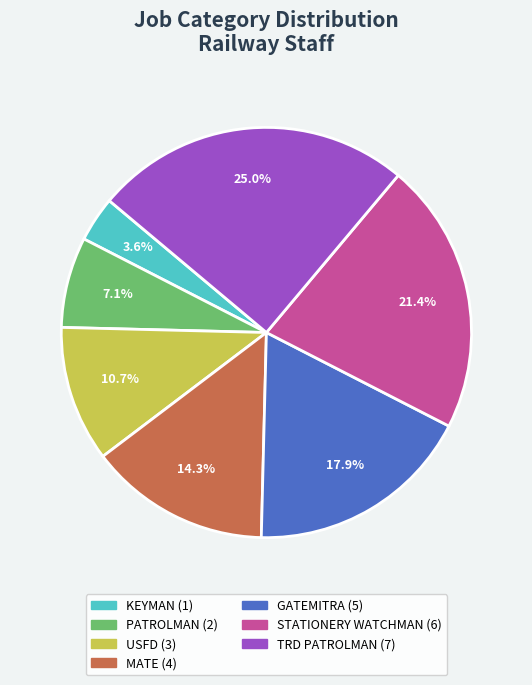

Combined, do PATROLMAN and KEYMAN account for over 50%?

No